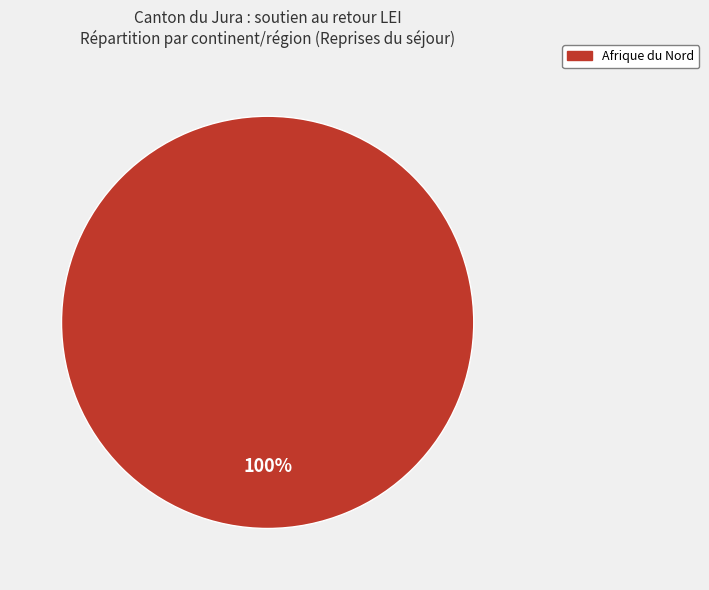

Is there a majority slice in this chart?

Yes